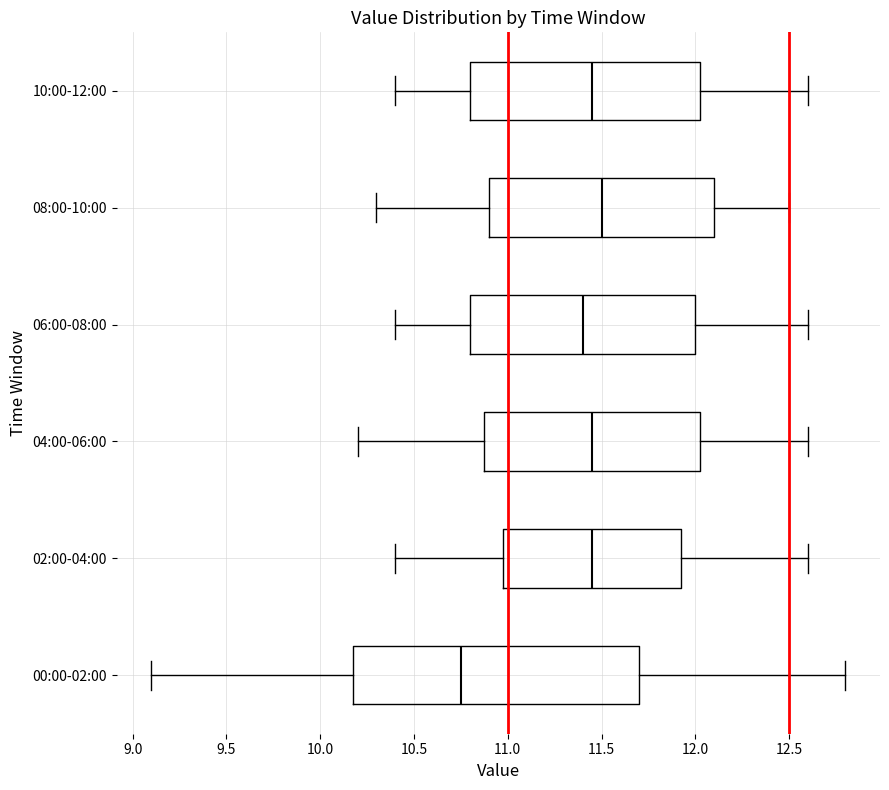

Reading bottom to top, read every box against the x-axis: the position of its median line, the range the box covers, and the ends of its whiskers. The values are not printed on the chart, so give them approximately, as read against the axis.

00:00-02:00: median 10.75, box 10.20 to 11.70, whiskers 9.10 to 12.80
02:00-04:00: median 11.45, box 11.00 to 11.95, whiskers 10.40 to 12.60
04:00-06:00: median 11.45, box 10.90 to 12.05, whiskers 10.20 to 12.60
06:00-08:00: median 11.40, box 10.80 to 12.00, whiskers 10.40 to 12.60
08:00-10:00: median 11.50, box 10.90 to 12.10, whiskers 10.30 to 12.50
10:00-12:00: median 11.45, box 10.80 to 12.05, whiskers 10.40 to 12.60